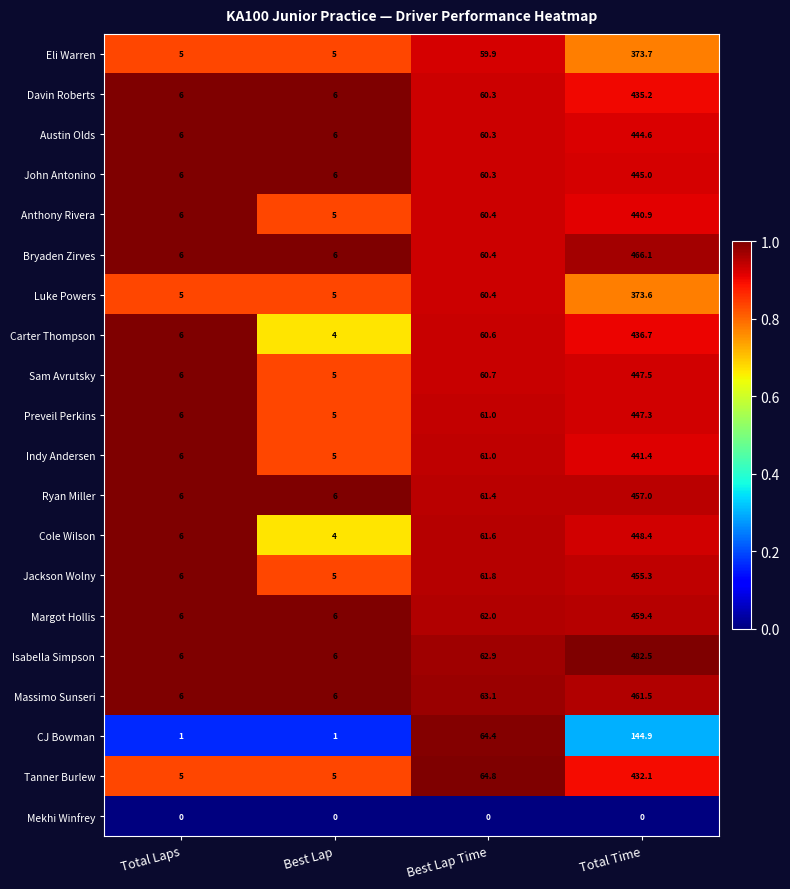

Is the value of Jackson Wolny at Total Laps greater than the value of Mekhi Winfrey at Total Laps?

Yes